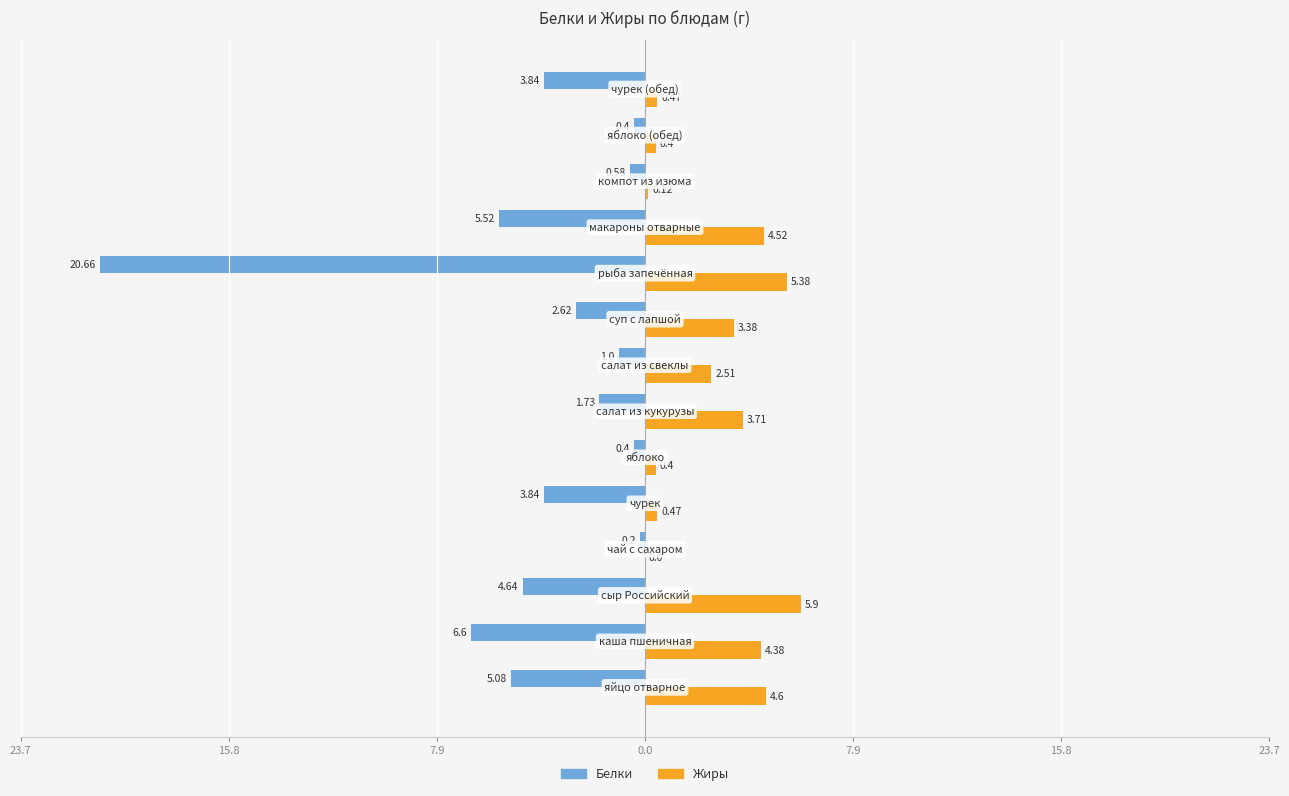

What is the lowest value of the Белки series?

-20.7